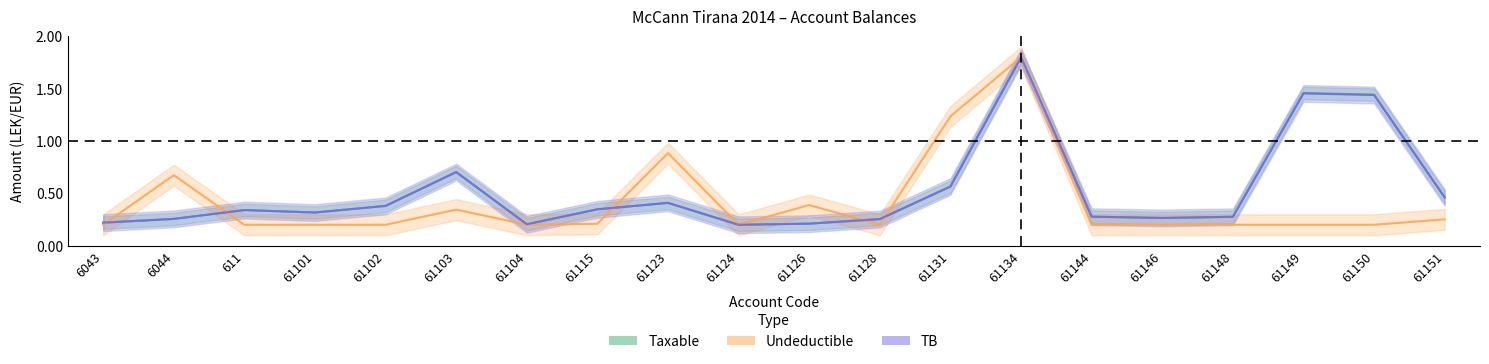

What is the difference between the maximum and minimum values in the Undeductible series?

1.6